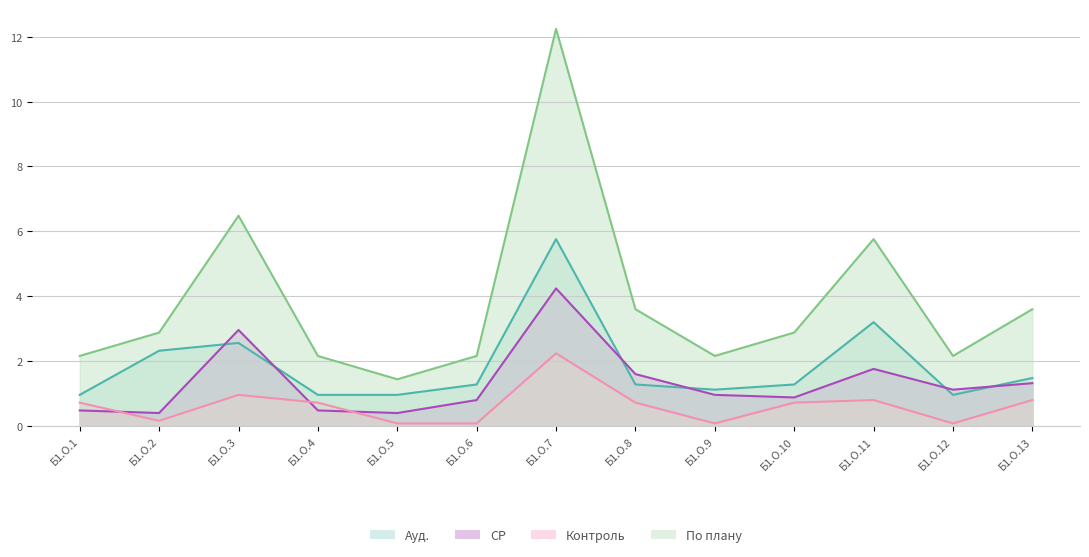

At which label does Контроль reach its peak?

Б1.О.7